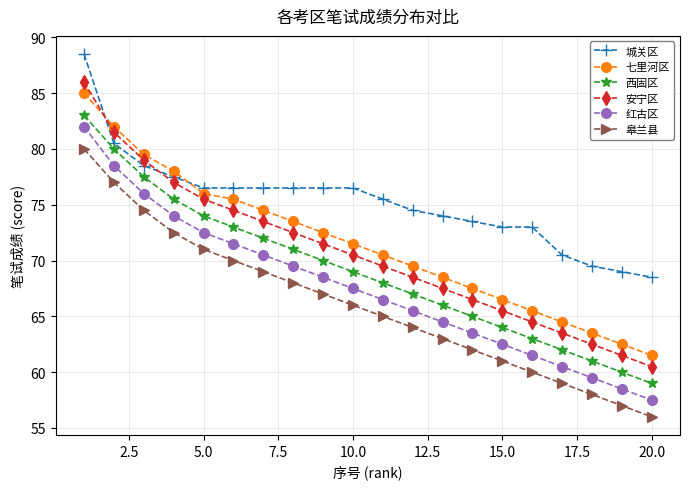

What is the sum of all 西固区 values?

1380.0